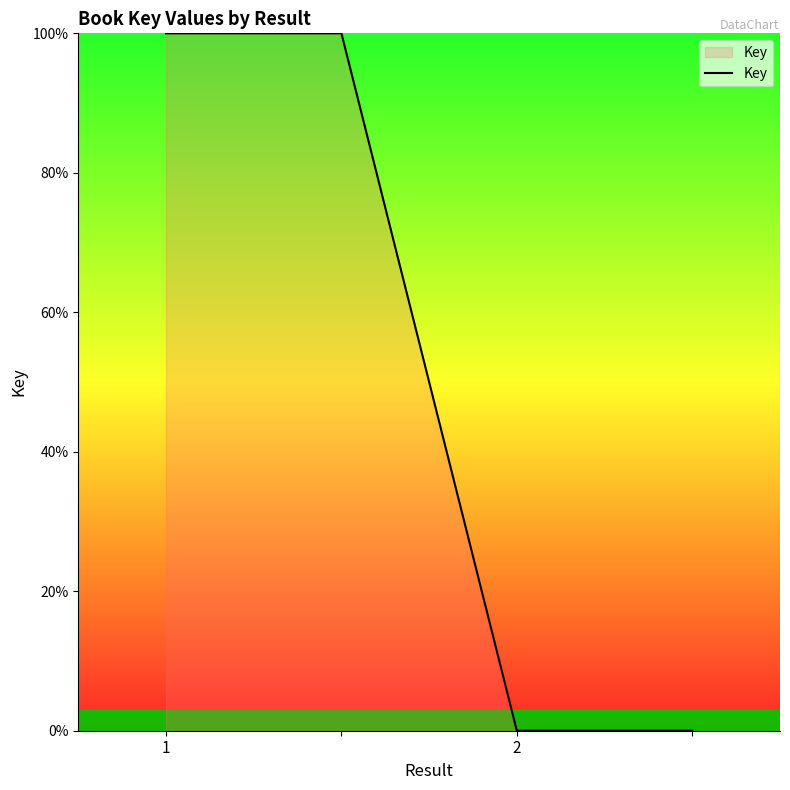

What is the sum of all values?

200